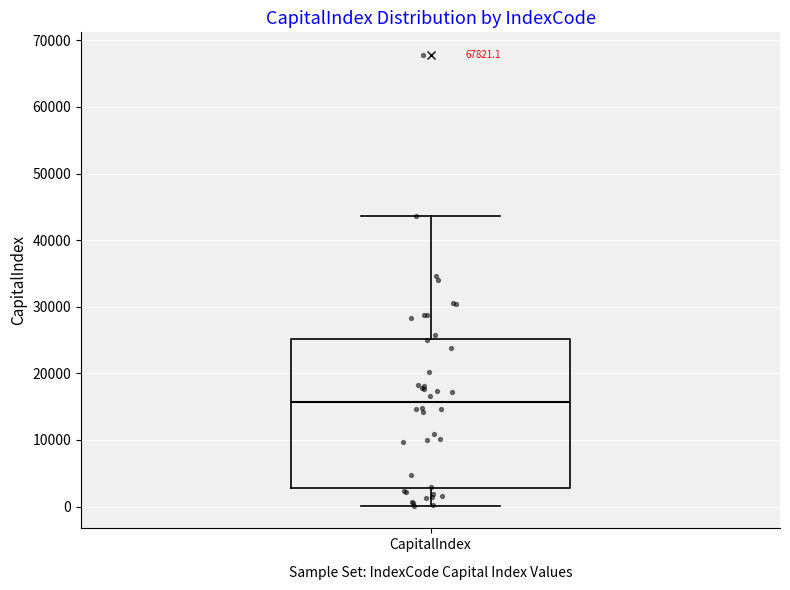

Read this box plot against the y-axis: the position of the median line, the range covered by the box, and the ends of both whiskers. The values are not printed on the chart, so give them approximately, as read against the axis.

median 16000, box 3000 to 25000, whiskers 0 to 44000